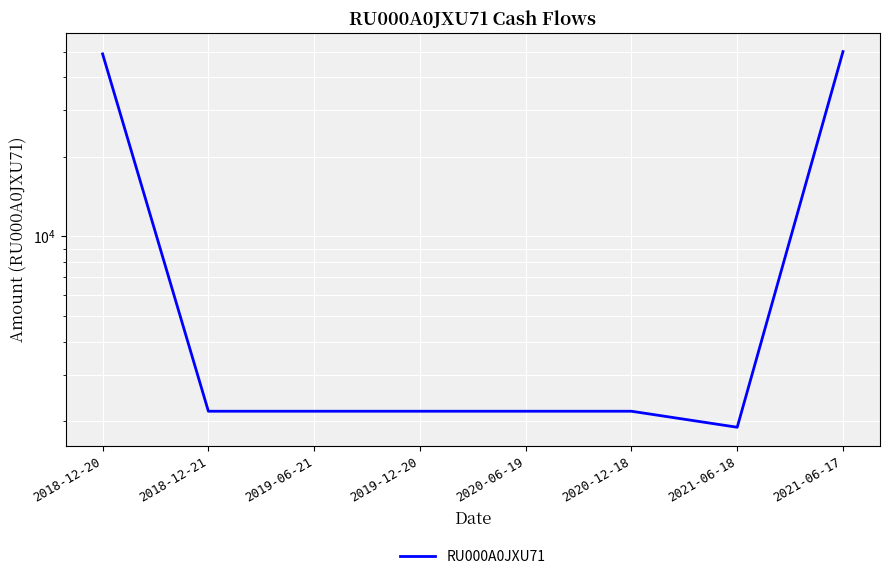

What is the maximum value shown in the chart?

50000.0